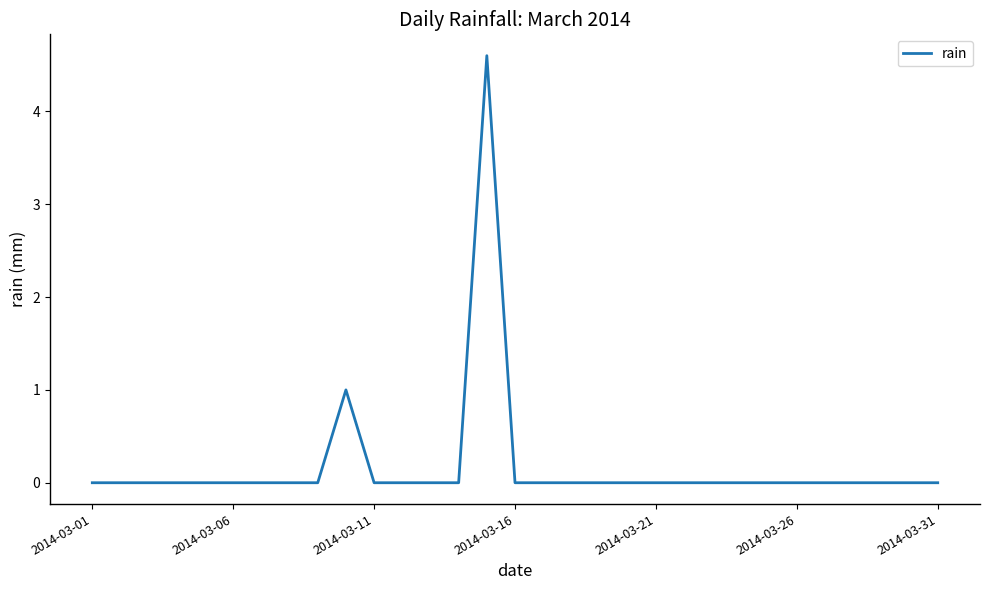

What is the difference between the maximum and minimum values?

4.6